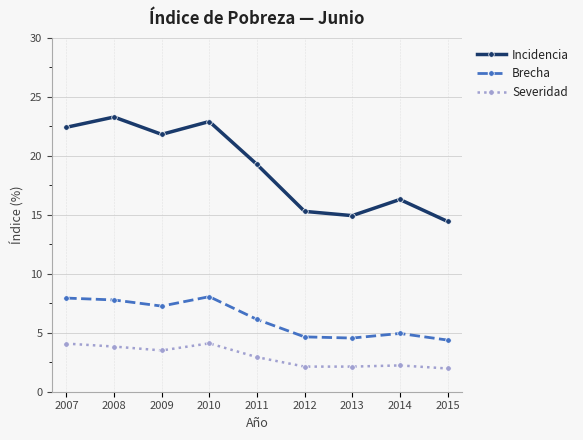

True or false: Severidad has more than 0 interior local peaks.

True